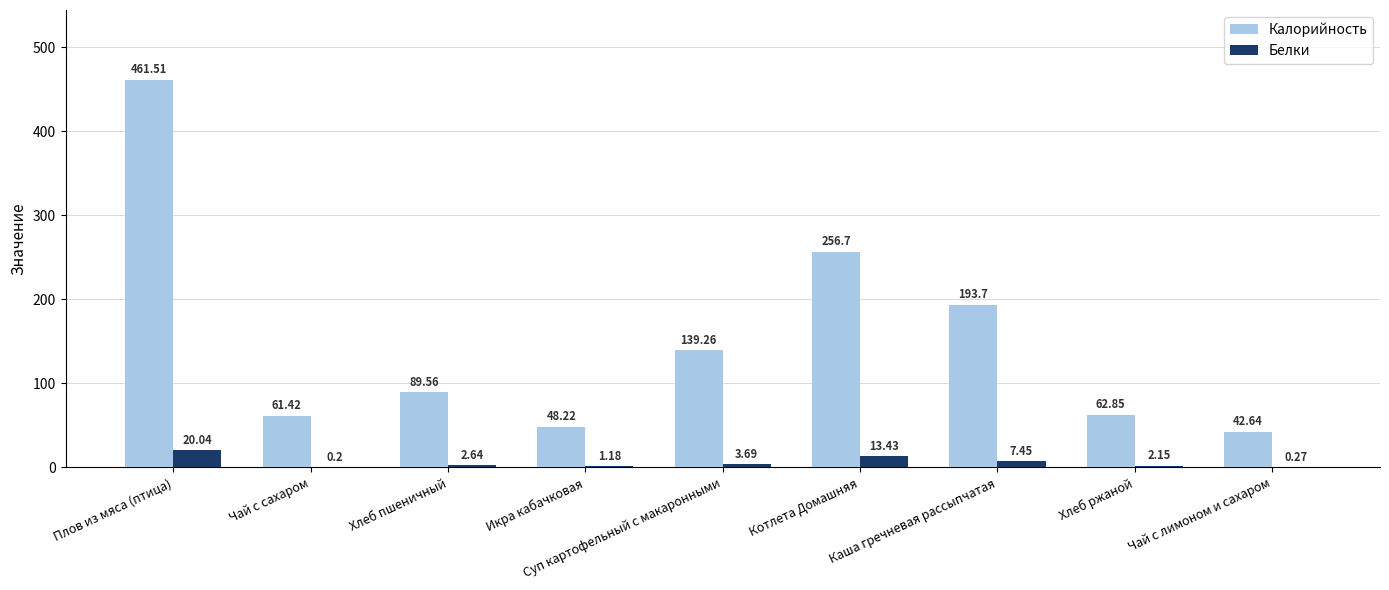

At which label does Белки reach its peak?

Плов из мяса (птица)